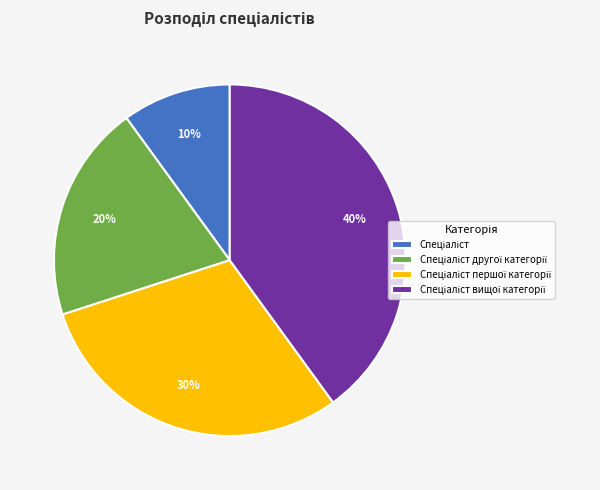

To the nearest percent, what is the difference between the largest and smallest slice percentages?

30%